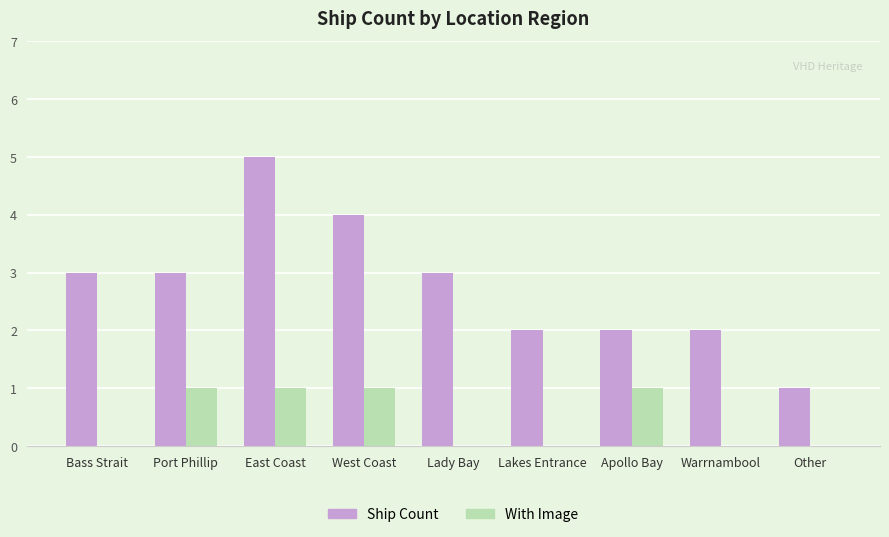

At which category is the sum across all series the highest?

East Coast